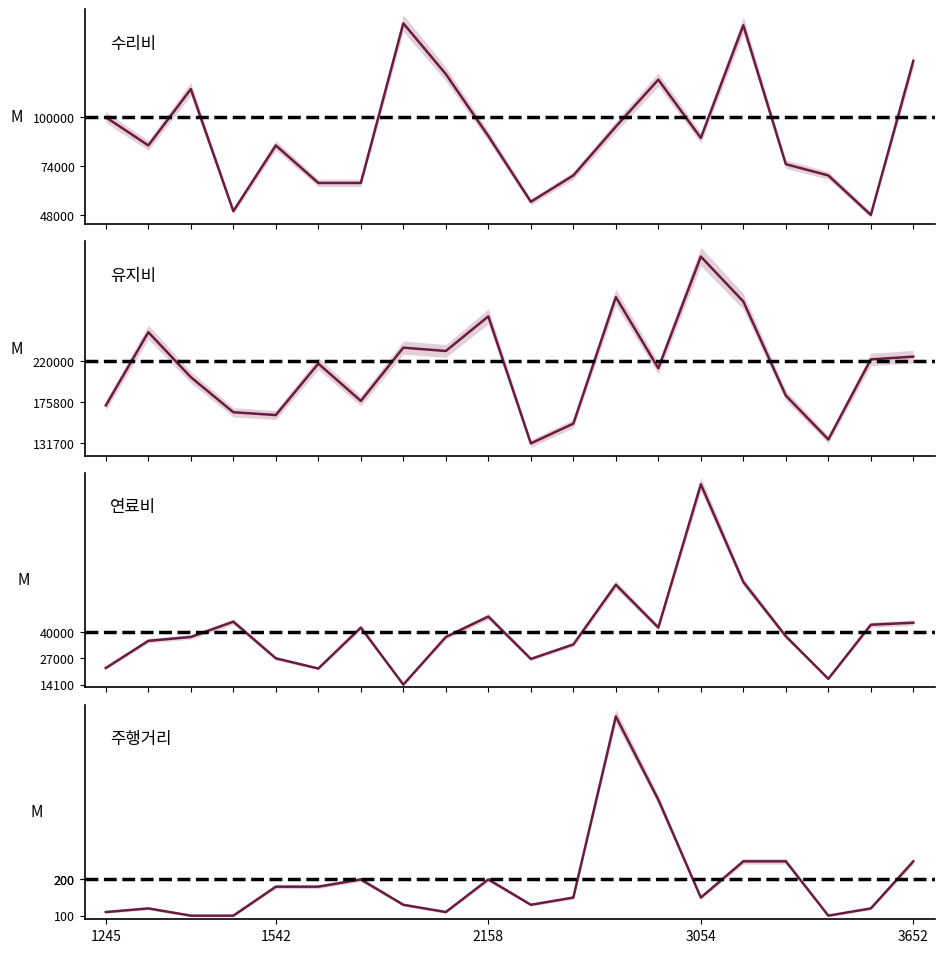

At how many categories does at least one series exceed 69151?

20